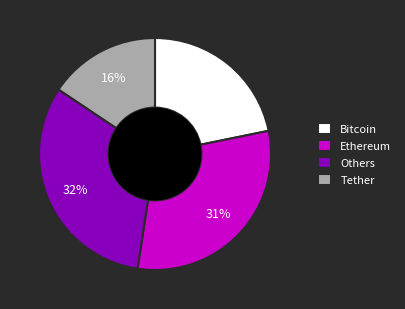

Is Bitcoin the majority of the pie?

No